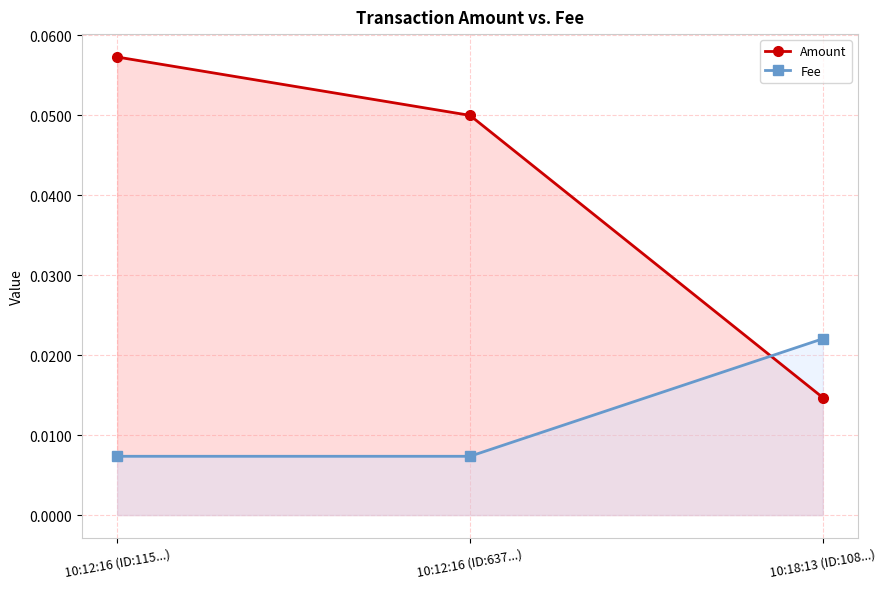

How many lines are shown in the chart?

2